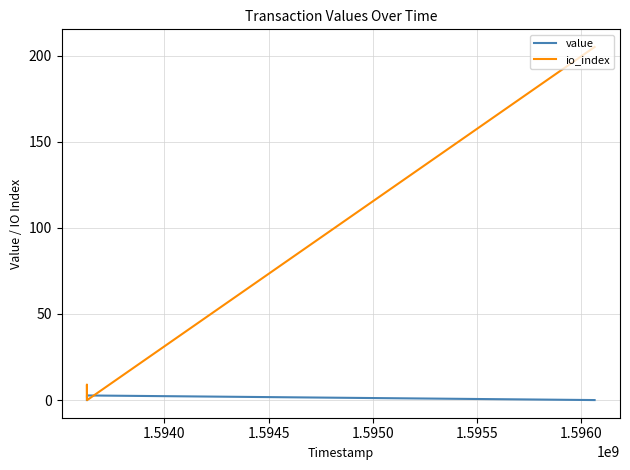

At which category is the sum across all series the highest?

1.5960